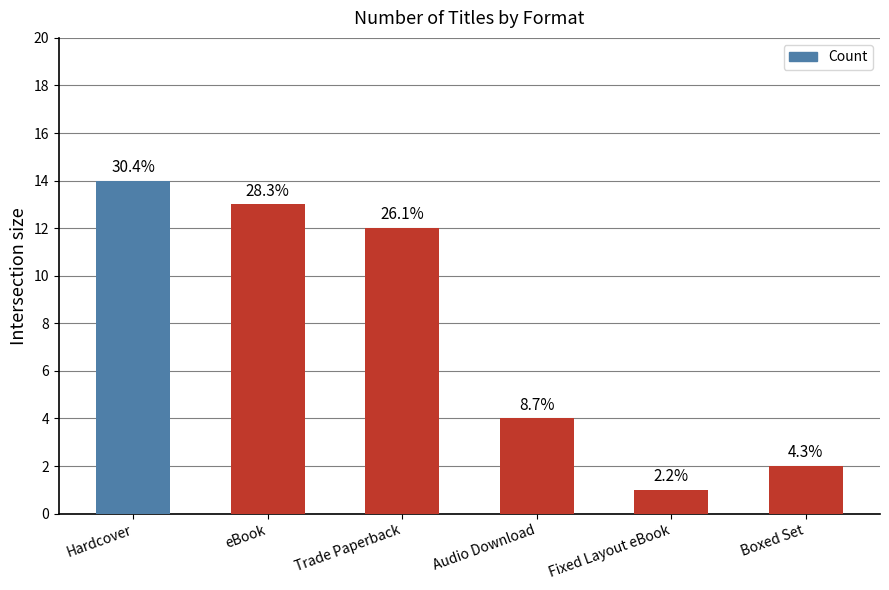

Where is the data nearest to the value 7?

Audio Download